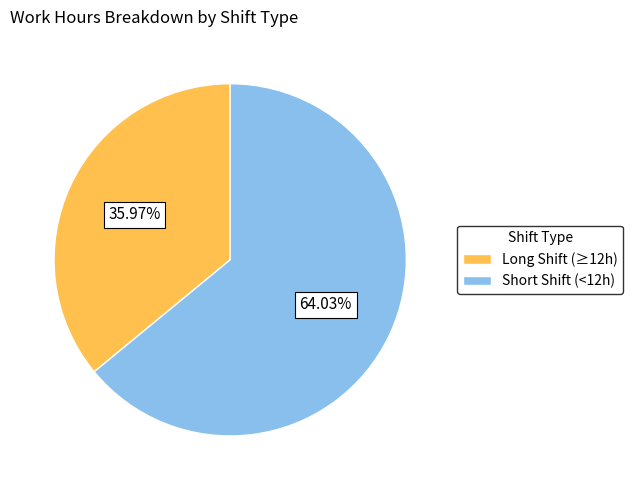

Count the number of slices in the pie.

2